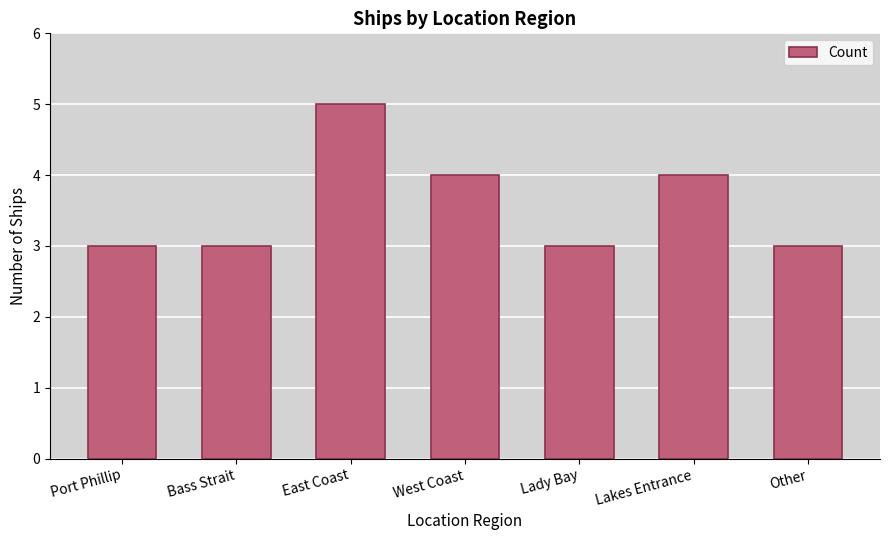

How many bars are there in total?

7